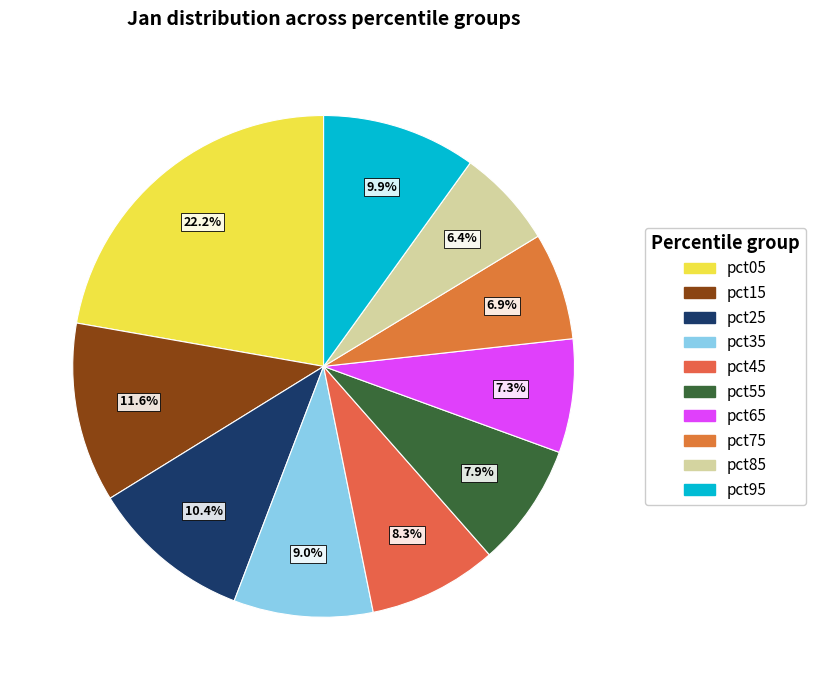

Which category has the smallest portion of the pie?

pct85